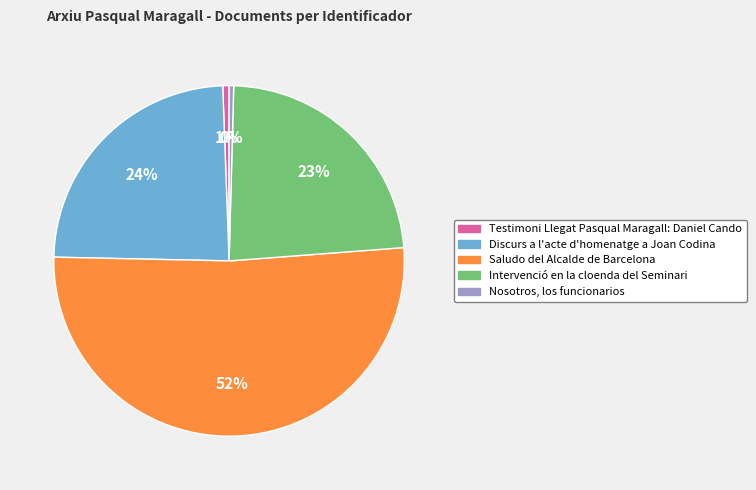

True or false: Discurs a l'acte d'homenatge a Joan Codina accounts for 11% of the total.

False